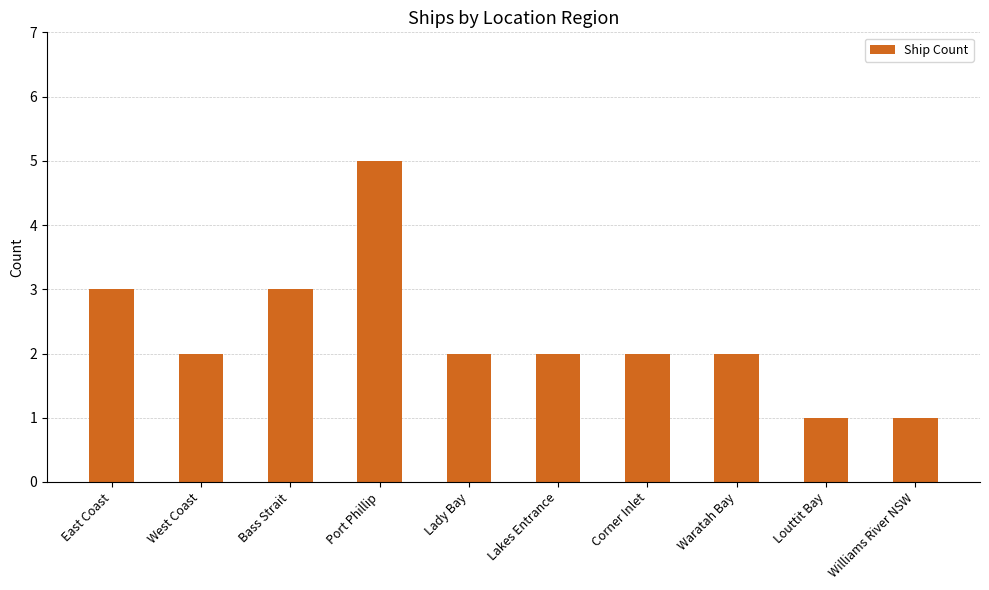

What is the sum of all values?

23